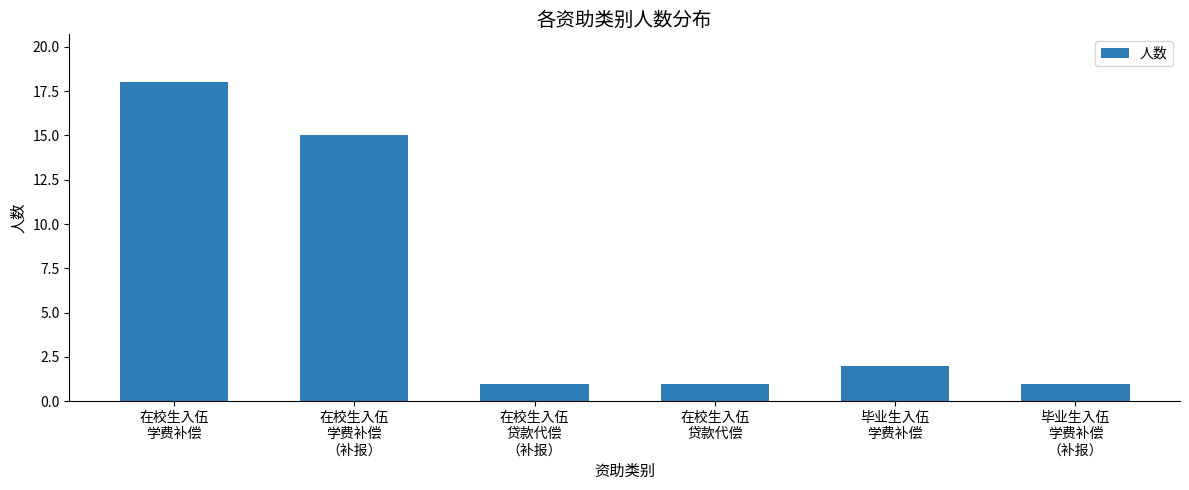

Count the number of categories in the chart.

6